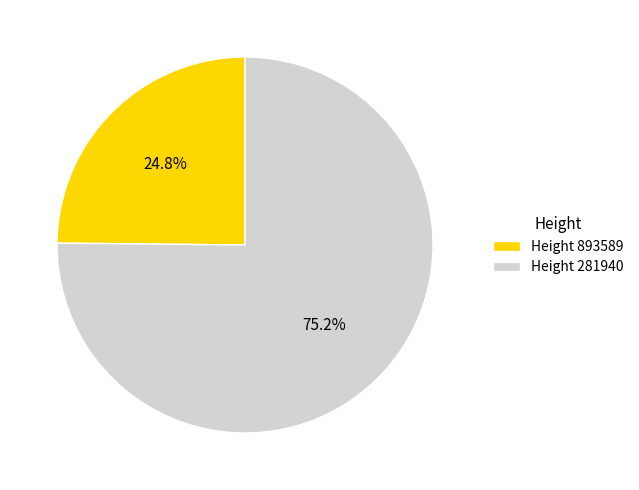

Combined, what portion of the pie is Height 281940 and Height 893589?

100.0%